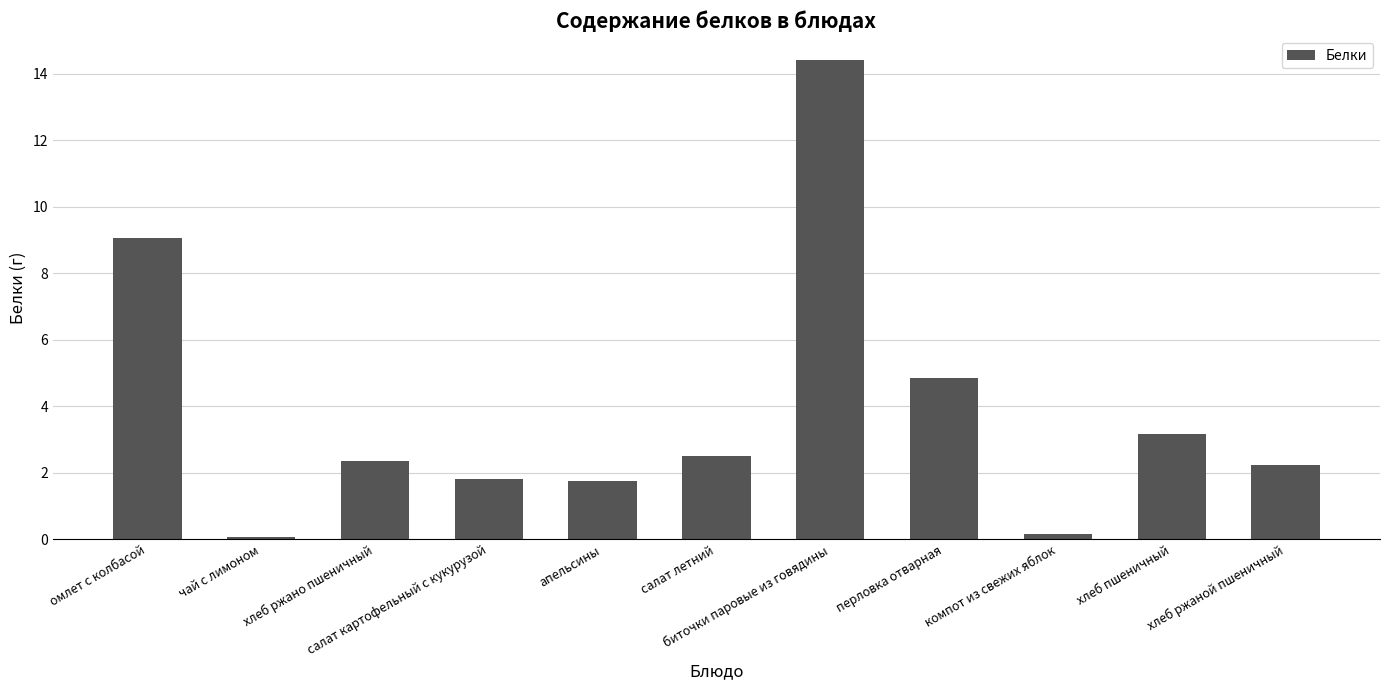

What is the sum of all values?

42.4